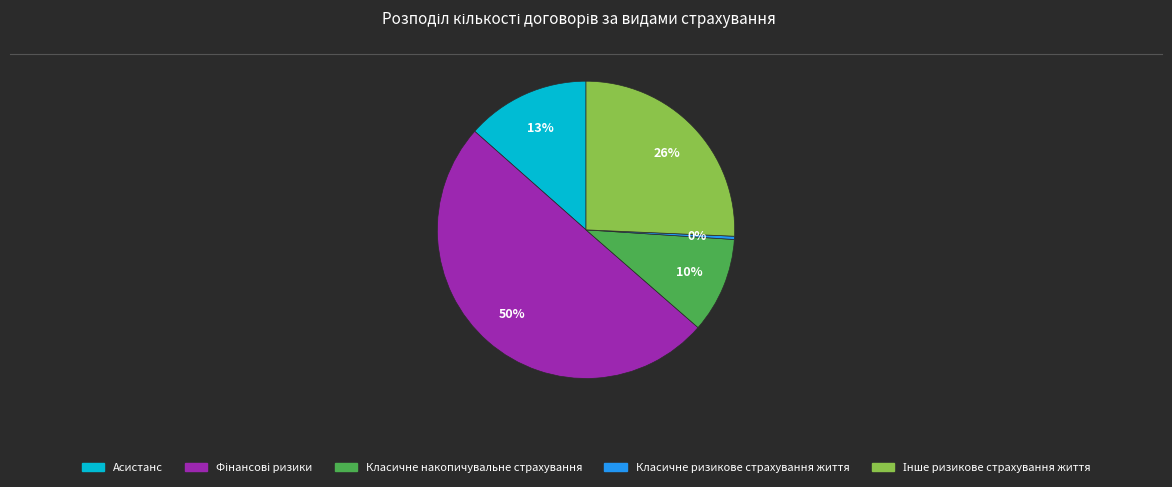

Which category has the smallest portion of the pie?

Класичне ризикове страхування життя